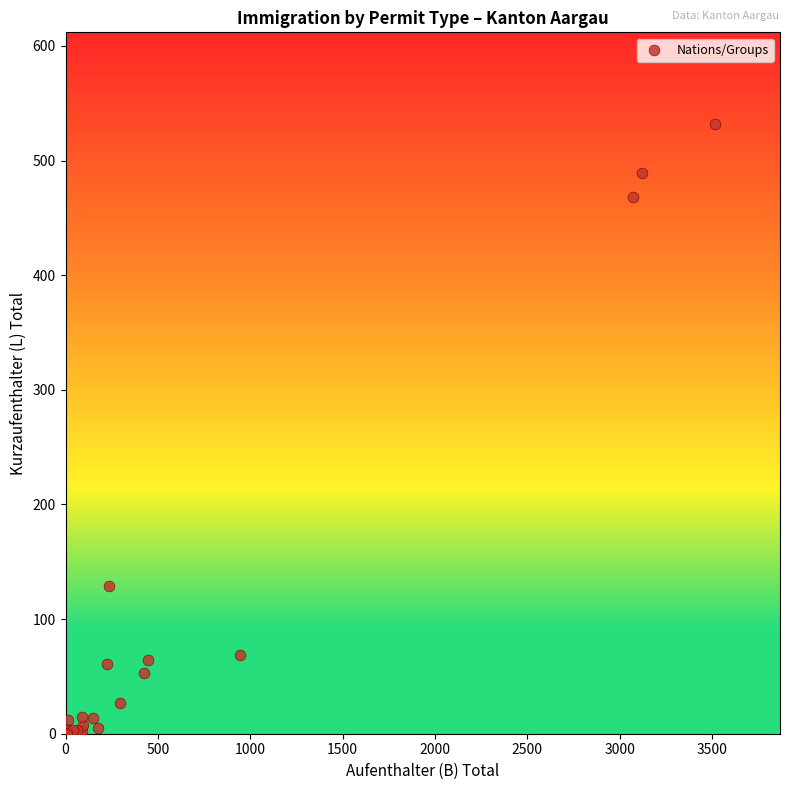

What Y value in the scatter plot is closest to 266?

129